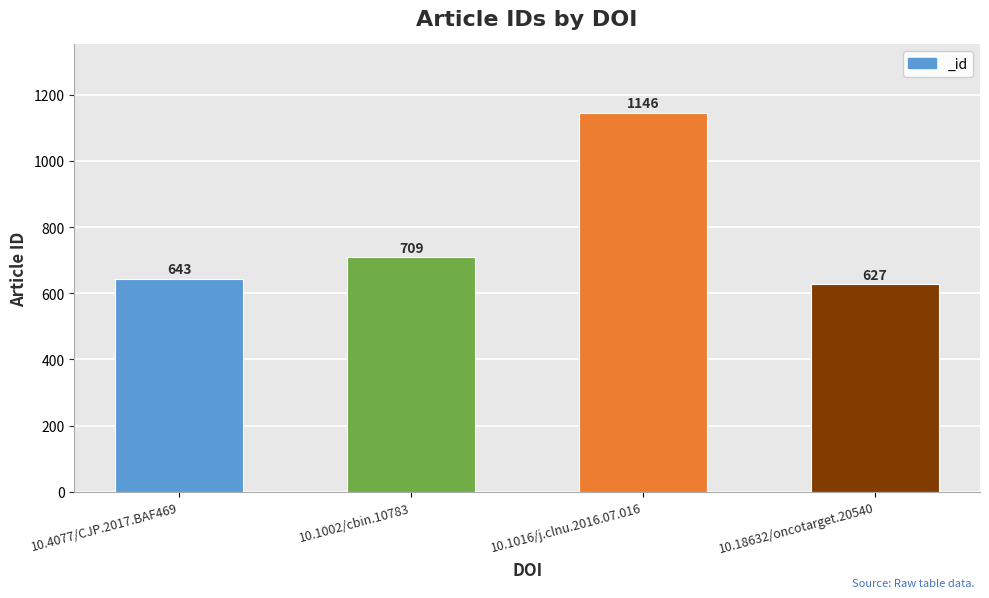

What is the value of the 4th bar from the left?

627